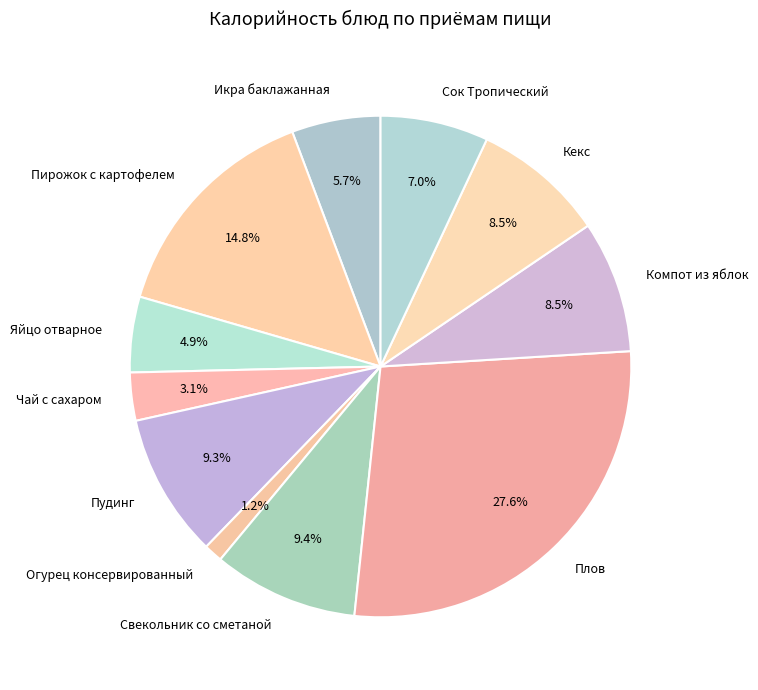

Combined, do Чай с сахаром and Огурец консервированный account for over 50%?

No